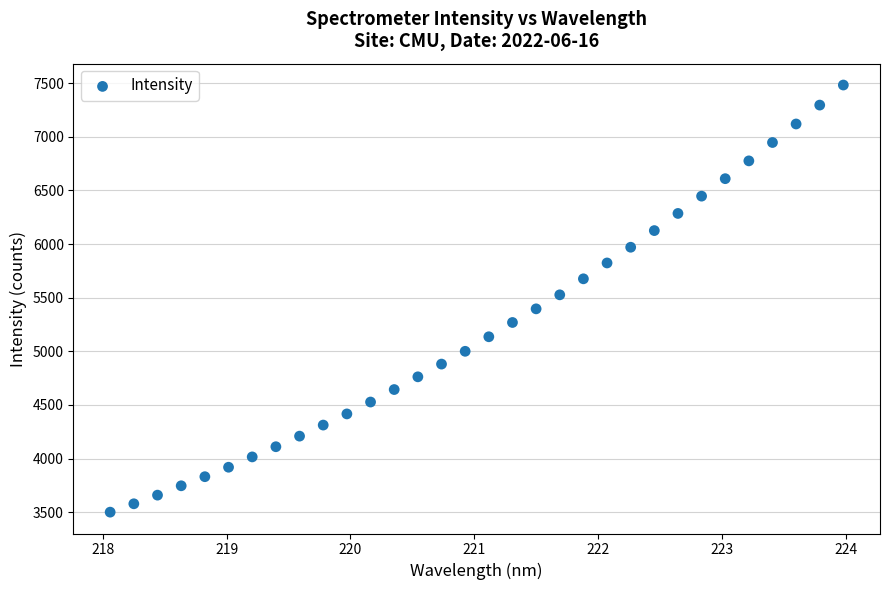

What is the range of Y values (max minus min)?

3982.9